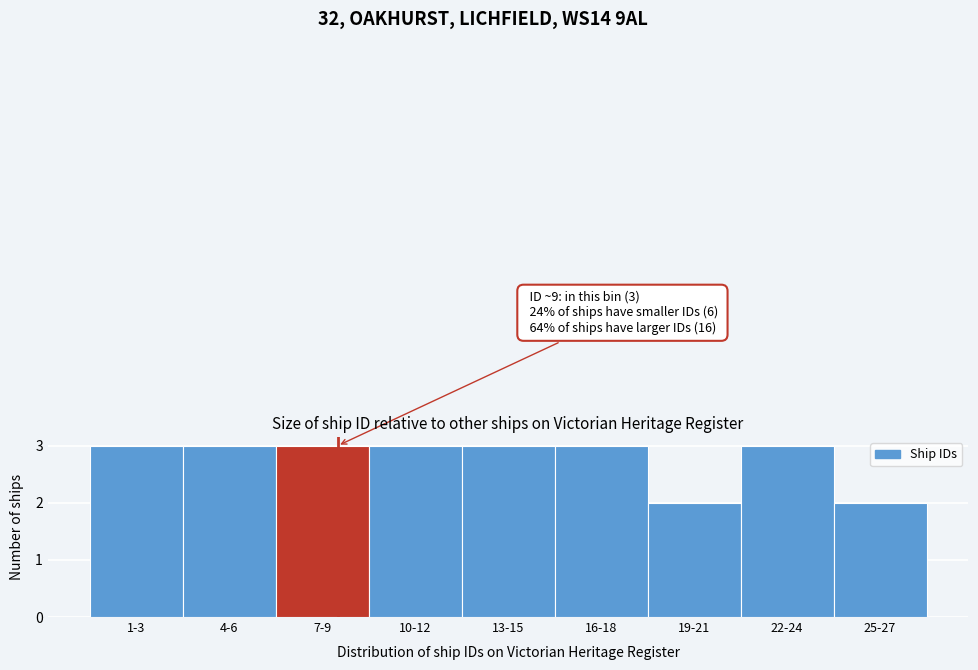

Reading right to left, extract all data points from this chart.

2	3	2	3	3	3	3	3	3